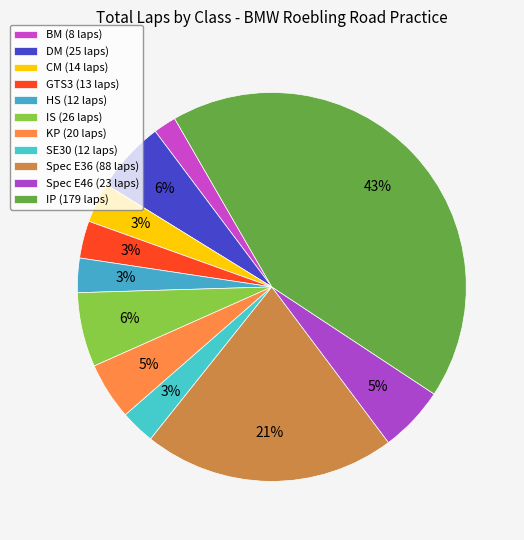

Count the number of slices in the pie.

11